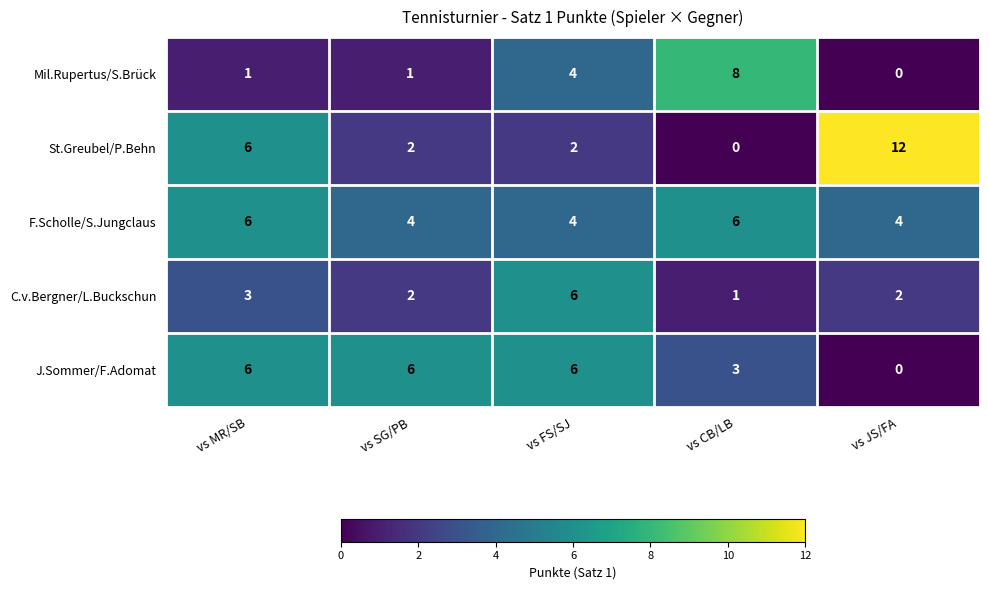

Reading right to left, list all the values displayed in this chart.

Mil.Rupertus/S.Brück: vs JS/FA=0	vs CB/LB=8	vs FS/SJ=4	vs SG/PB=1	vs MR/SB=1
St.Greubel/P.Behn: vs JS/FA=12	vs CB/LB=0	vs FS/SJ=2	vs SG/PB=2	vs MR/SB=6
F.Scholle/S.Jungclaus: vs JS/FA=4	vs CB/LB=6	vs FS/SJ=4	vs SG/PB=4	vs MR/SB=6
C.v.Bergner/L.Buckschun: vs JS/FA=2	vs CB/LB=1	vs FS/SJ=6	vs SG/PB=2	vs MR/SB=3
J.Sommer/F.Adomat: vs JS/FA=0	vs CB/LB=3	vs FS/SJ=6	vs SG/PB=6	vs MR/SB=6